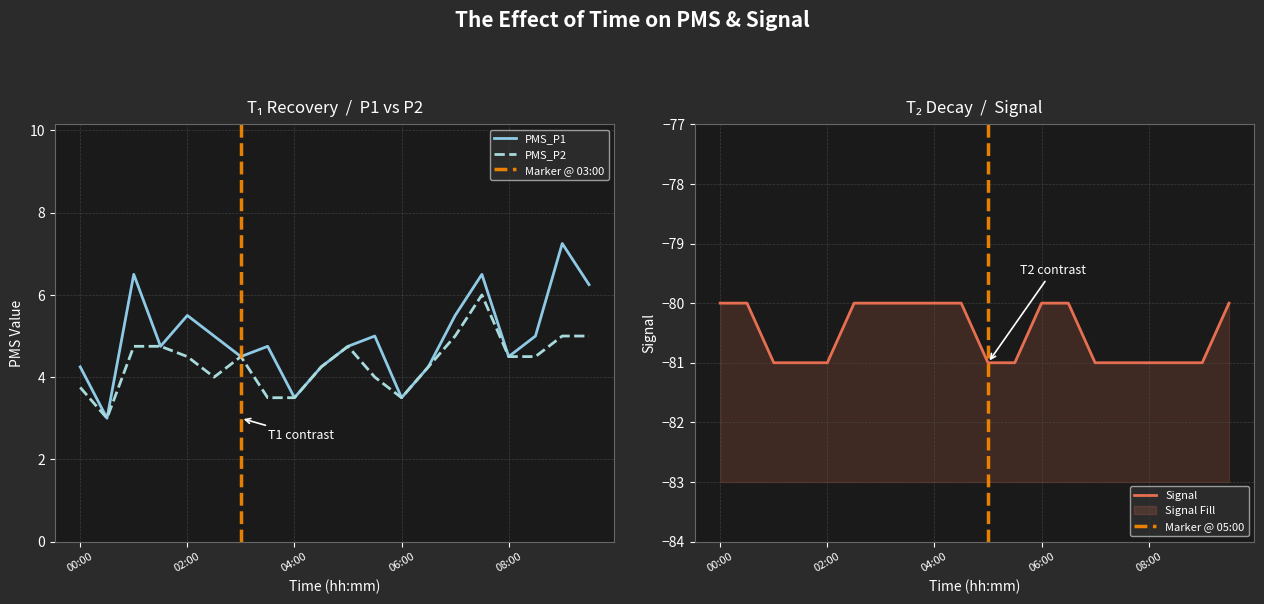

True or false: PMS_P2 has a value of 1.5 at 01:30.

False